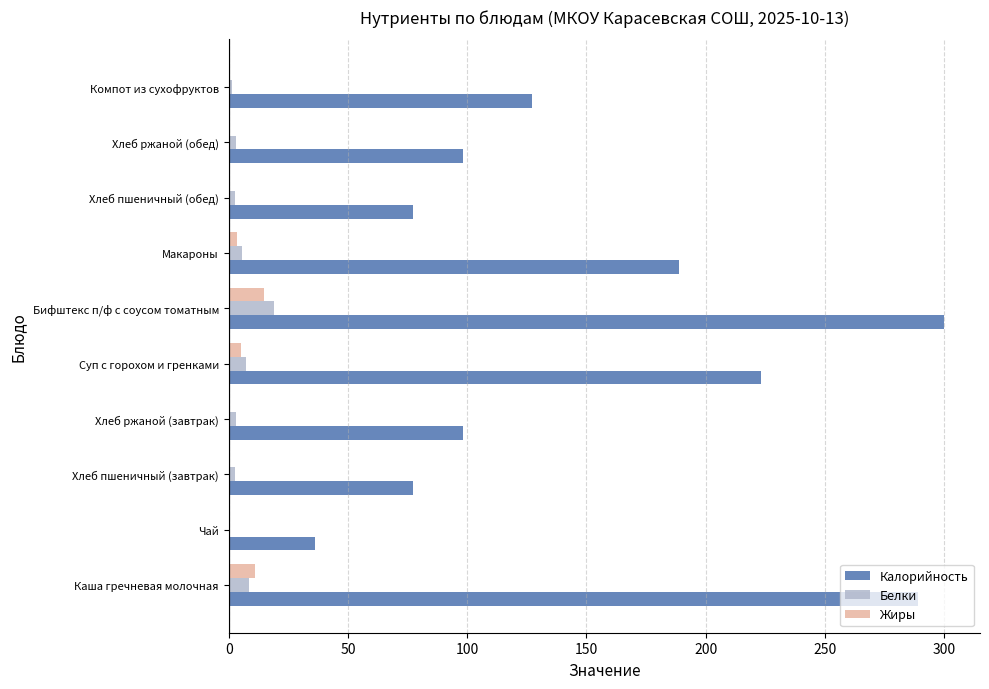

Between Суп с горохом и гренками and Компот из сухофруктов, which series saw the biggest shift?

Калорийность